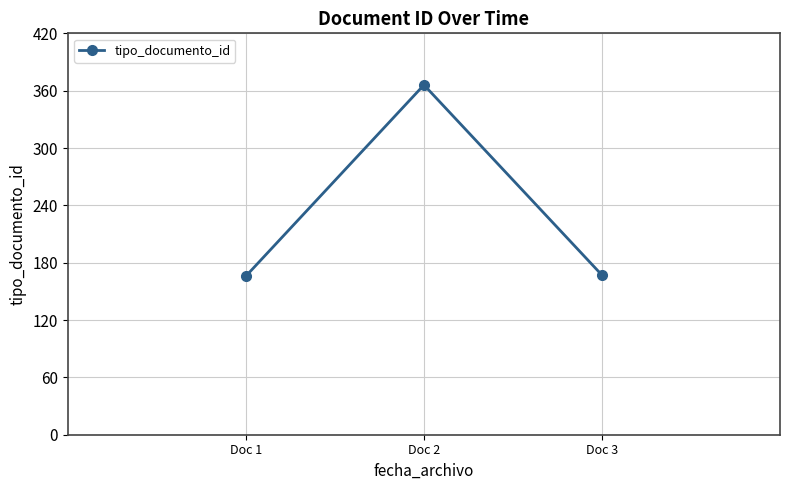

What is the change in value from Doc 1 to Doc 2?

+200